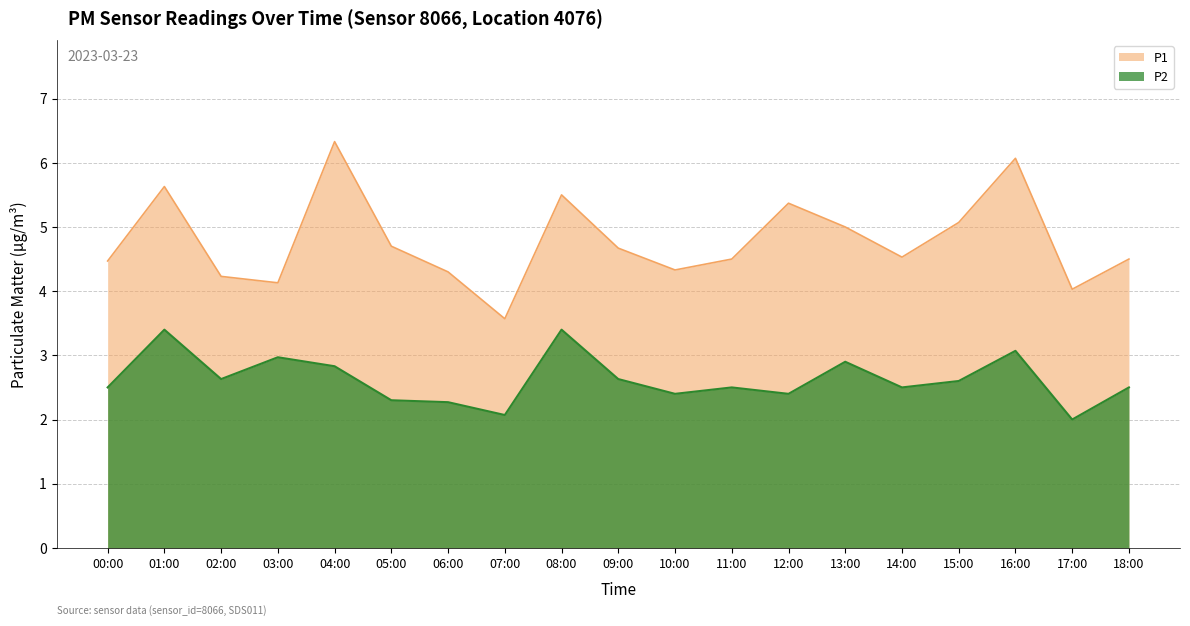

The P1 series shows 5.3 at 07:00. True or false?

False